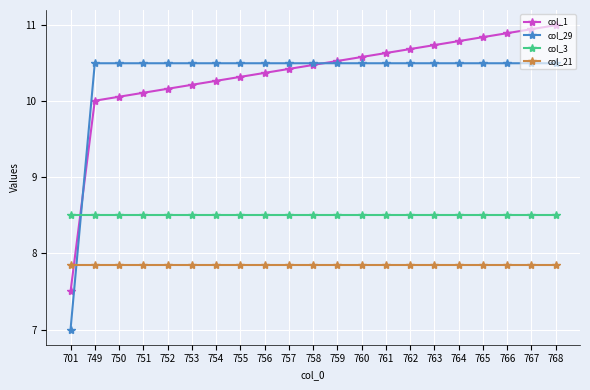

True or false: col_1 has more than 2 interior local peaks.

False